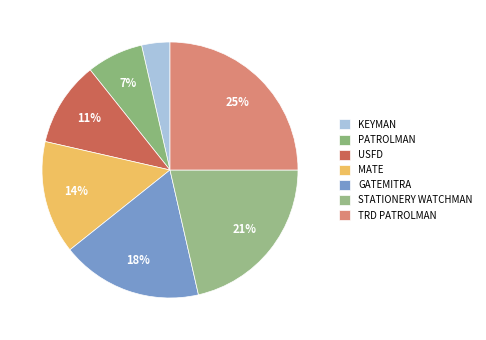

Which slice is the largest?

TRD PATROLMAN